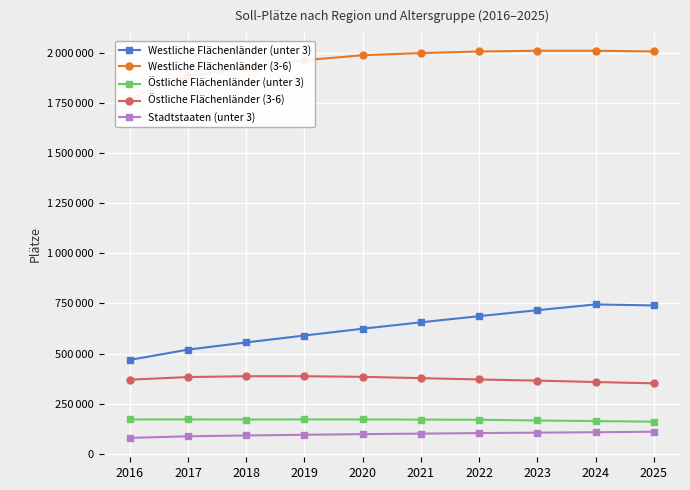

Reading left to right, transcribe all the data shown in this chart.

Westliche Flächenländer (unter 3): 468305	519791	555671	590039	623963	655871	686591	716363	745079	740039
Westliche Flächenländer (3-6): 1771178	1881749	1925304	1962531	1987395	1998106	2006032	2009779	2009678	2006259
Östliche Flächenländer (unter 3): 171654	171920	171407	171917	171781	170971	170052	166497	163535	160572
Östliche Flächenländer (3-6): 369952	382957	387124	387124	384078	377591	370851	365342	358239	351751
Stadtstaaten (unter 3): 79599	87815	91759	95311	98432	101084	103736	105867	107971	110500